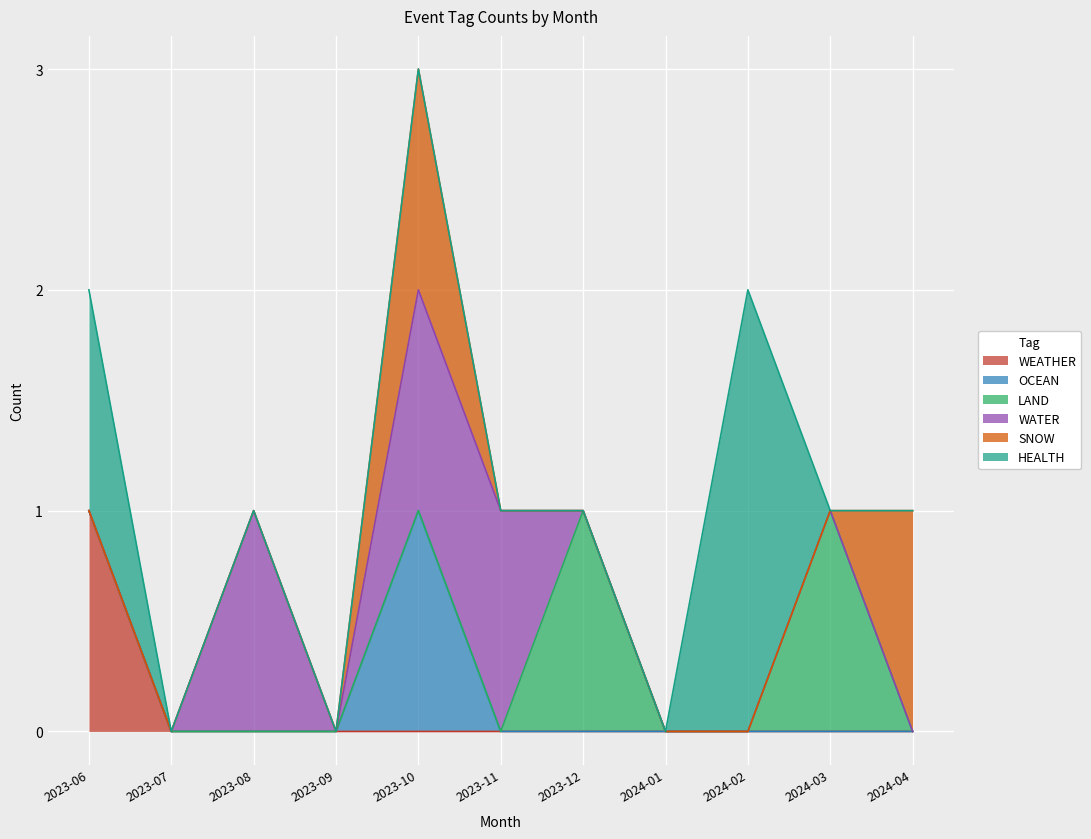

How many lines are shown in the chart?

6